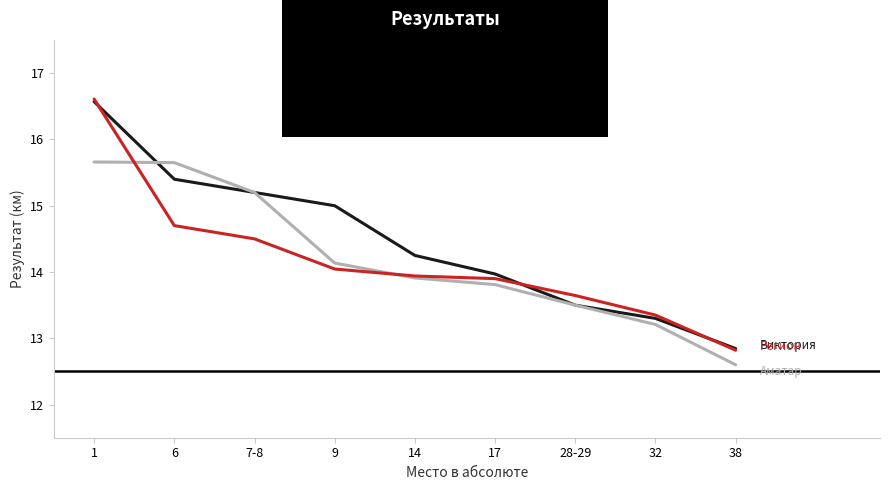

What is the smallest value displayed?

12.6